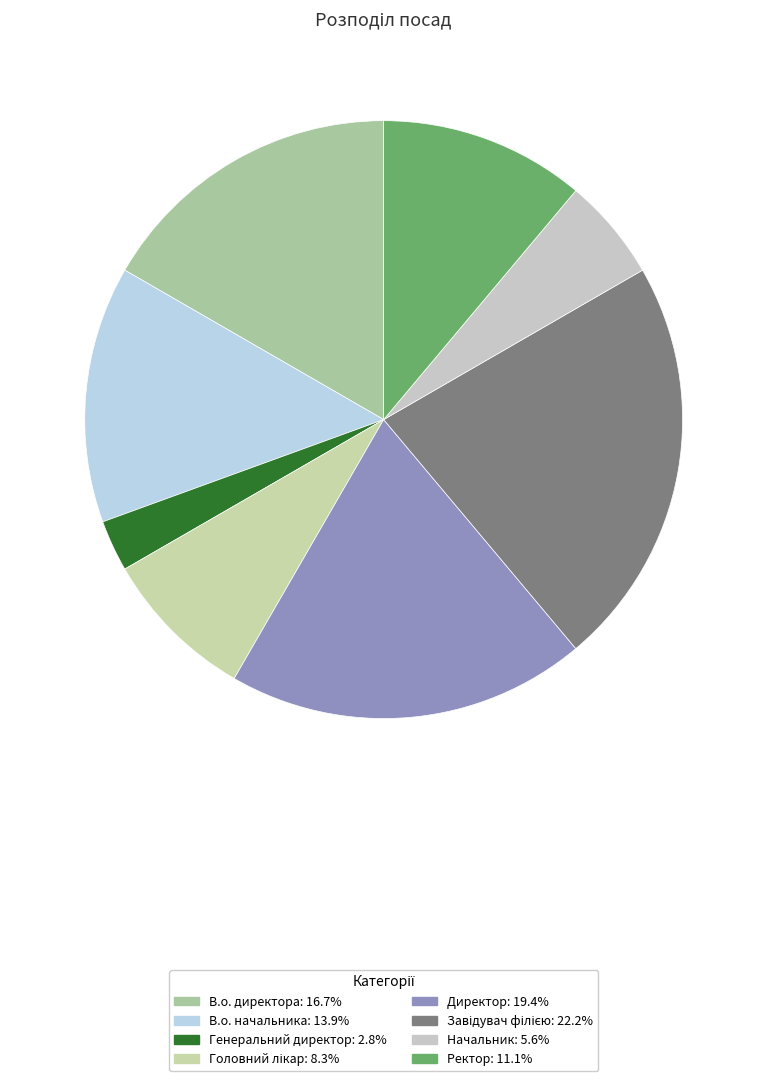

True or false: Завідувач філією accounts for 35% of the total.

False